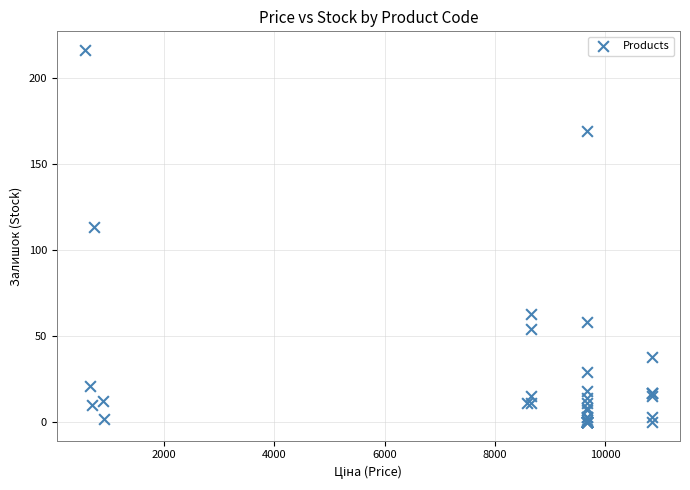

What Y value in the scatter plot is closest to 108?

113